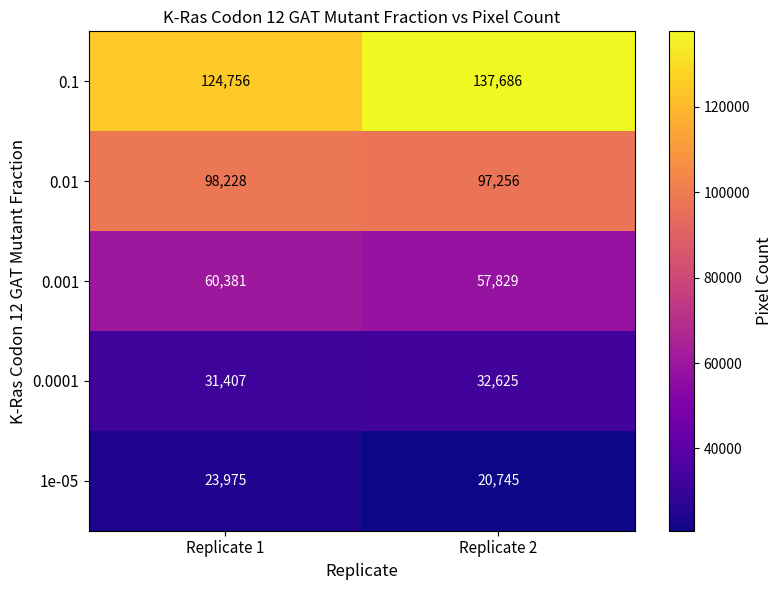

The 0.01 series shows 97256 at Replicate 2. True or false?

True